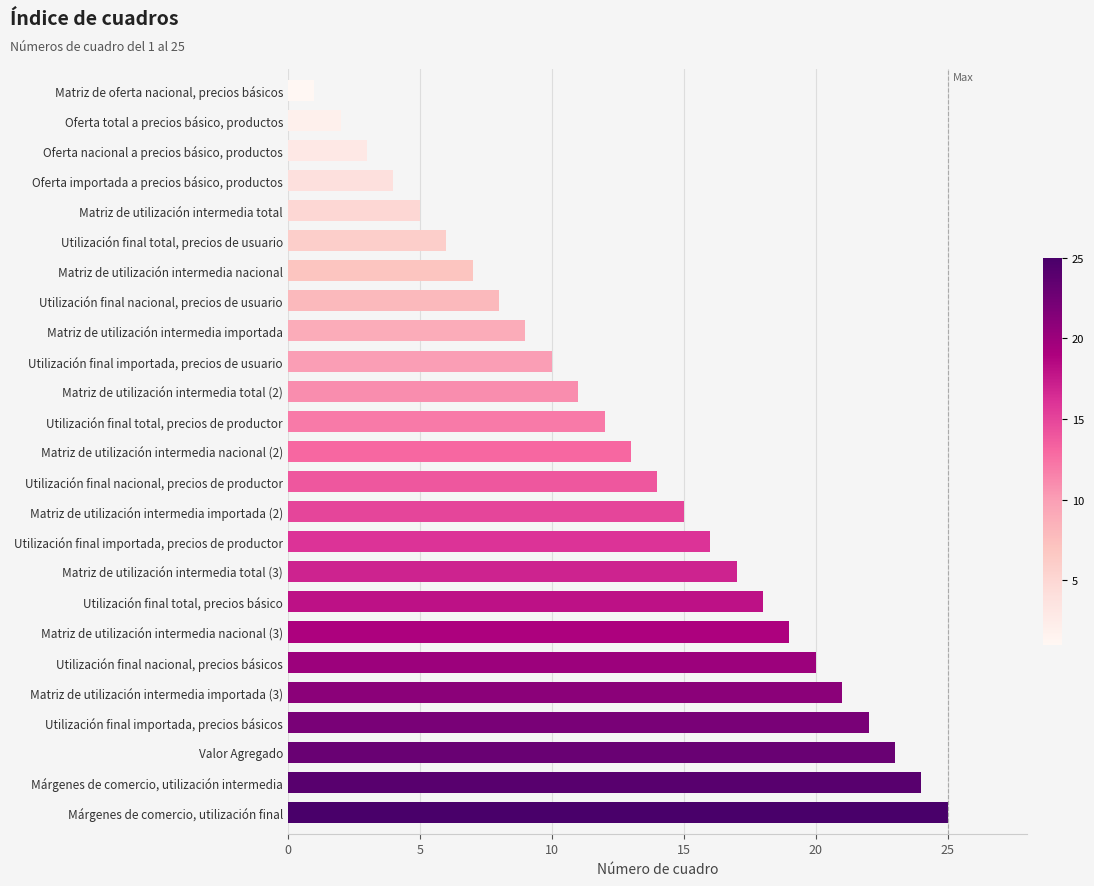

What is the difference between the values at Utilización final total, precios básico and Utilización final nacional, precios de productor?

4